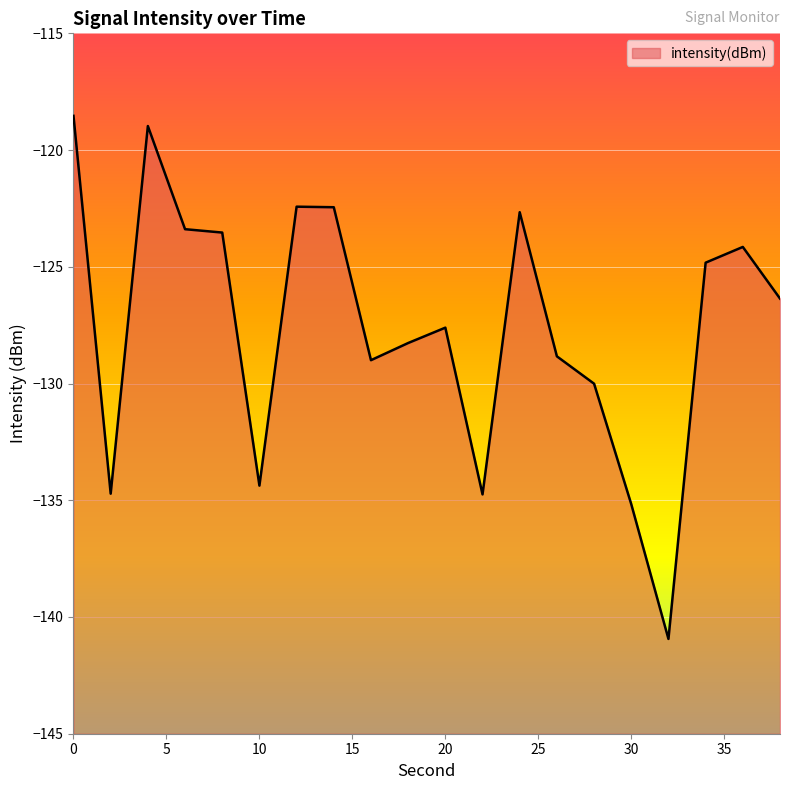

Where is the data nearest to the value -129?

16